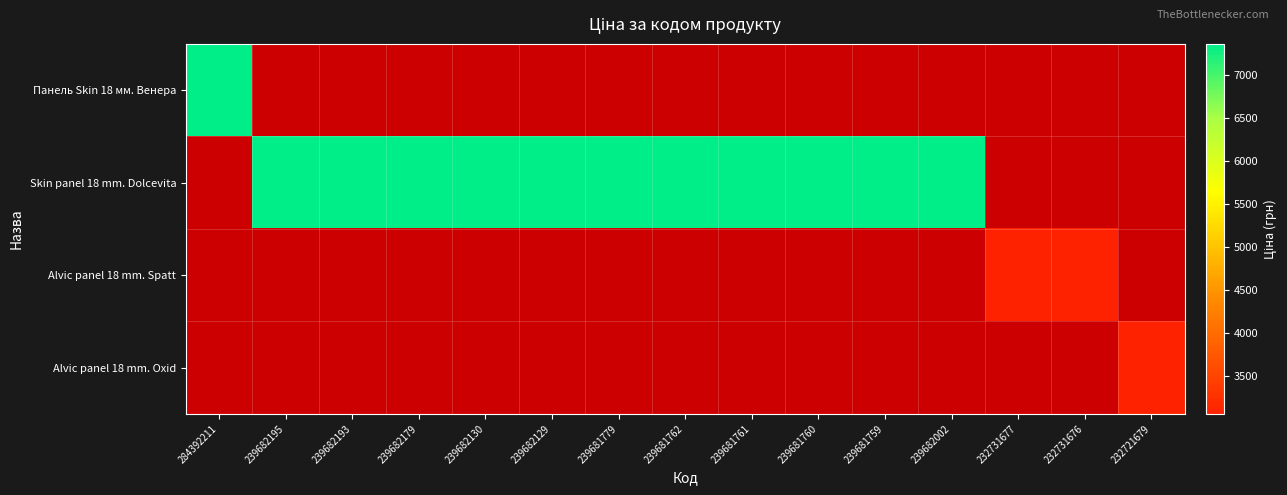

Which series has the widest spread of values?

Панель Skin 18 мм. Венера